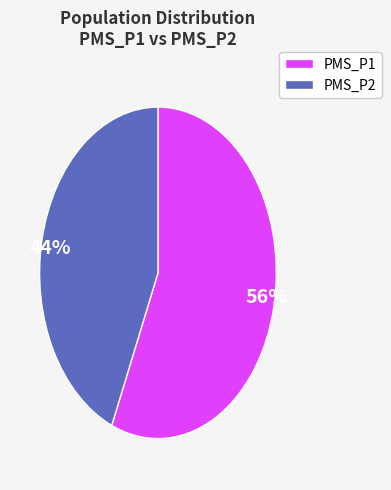

What is the smallest slice in the pie chart?

PMS_P2